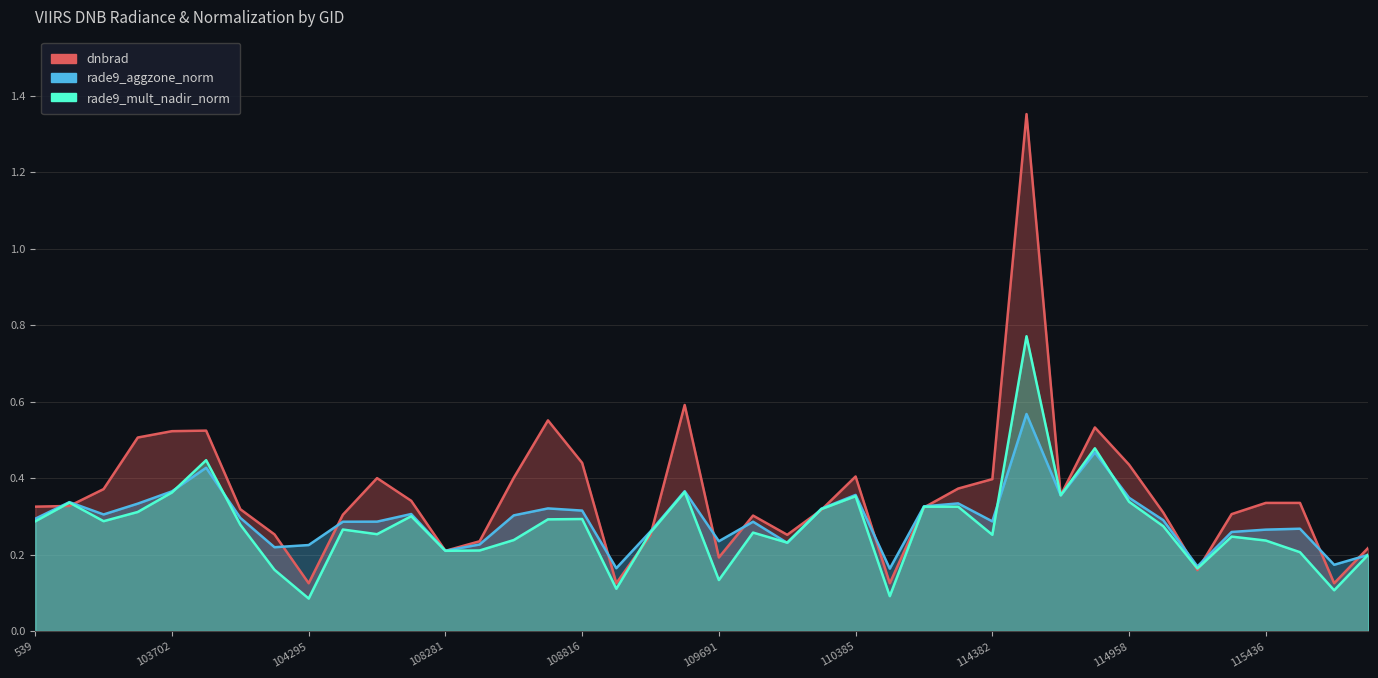

How many distinct data groups are displayed?

3